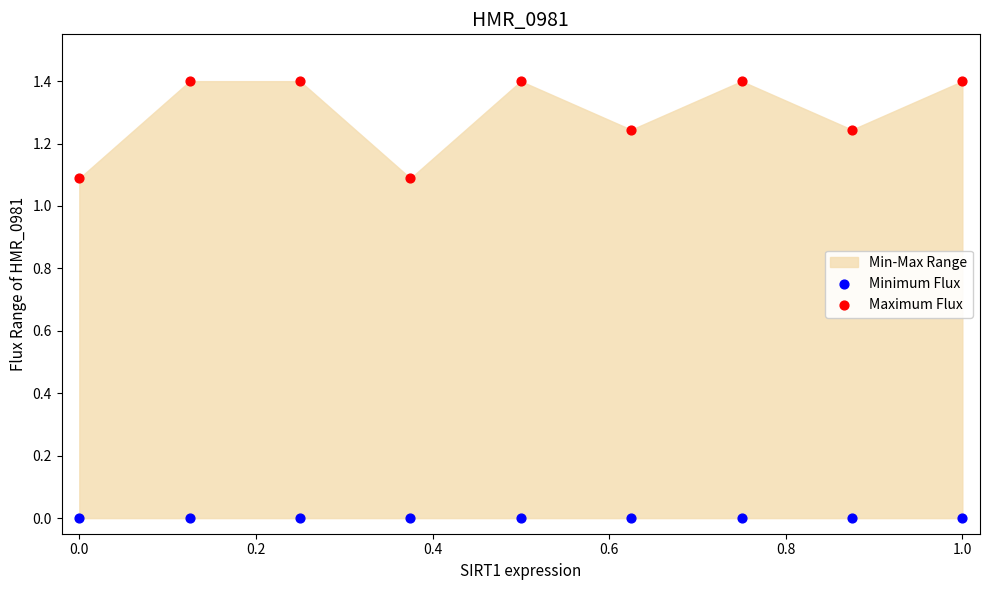

Which series reaches the minimum Y coordinate?

Minimum Flux